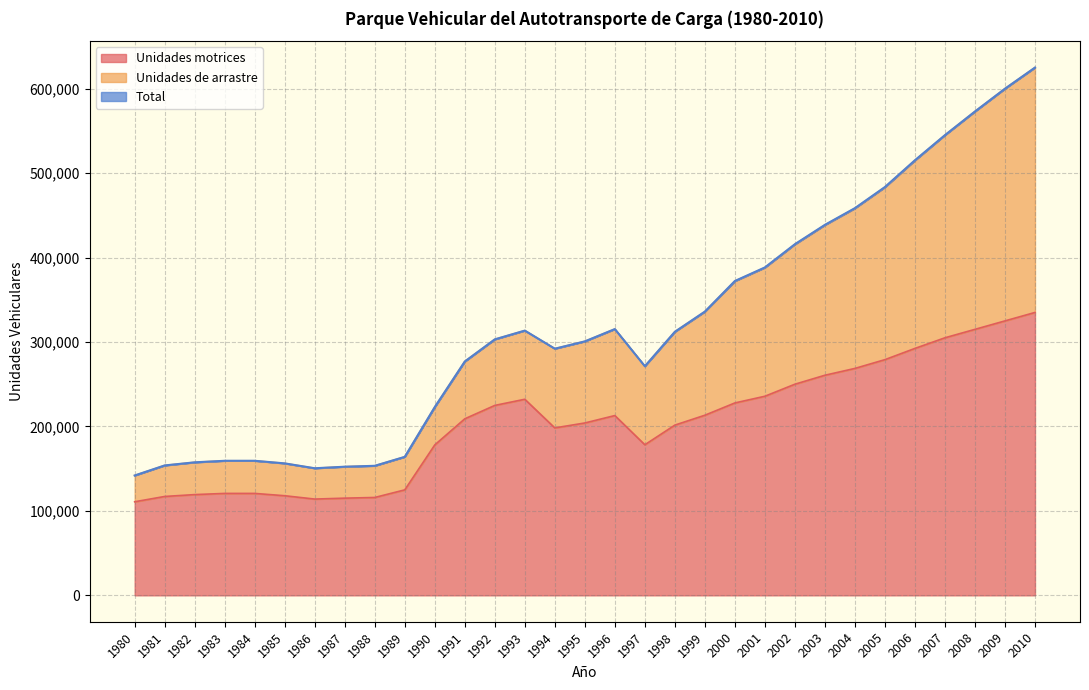

At how many categories does at least one series exceed 135731?

31